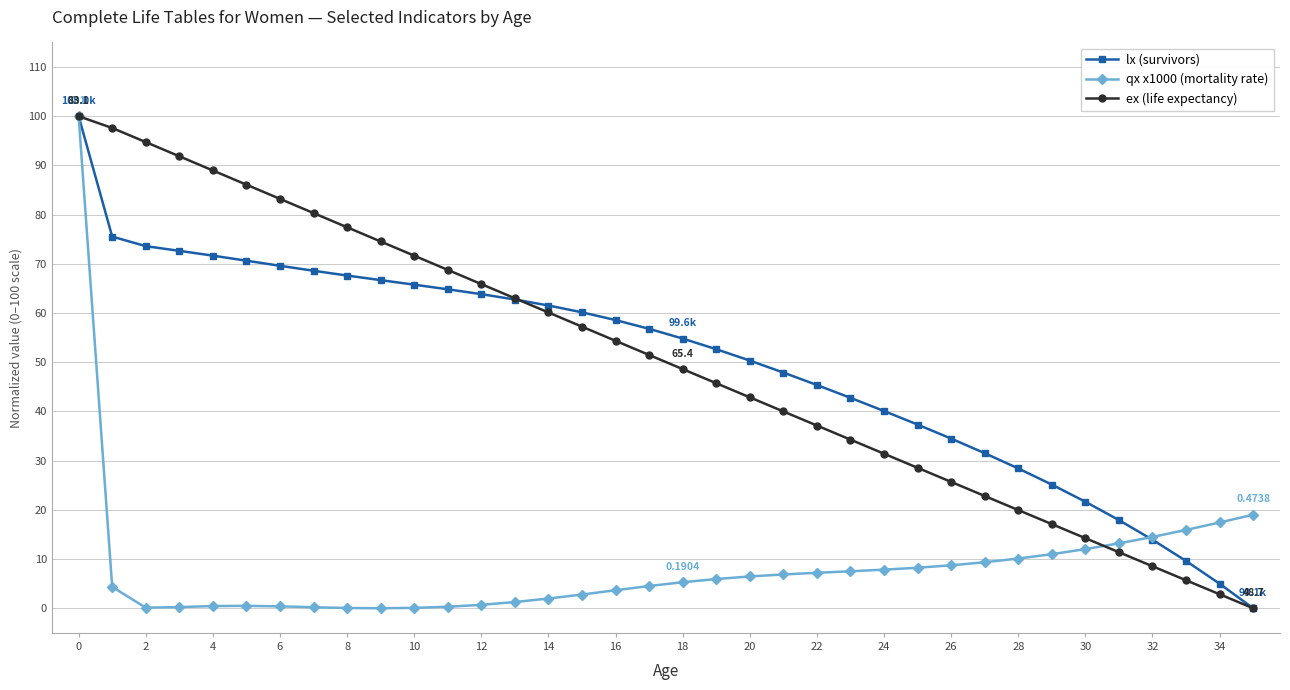

True or false: qx x1000 (mortality rate) has more than 0 interior local peaks.

True